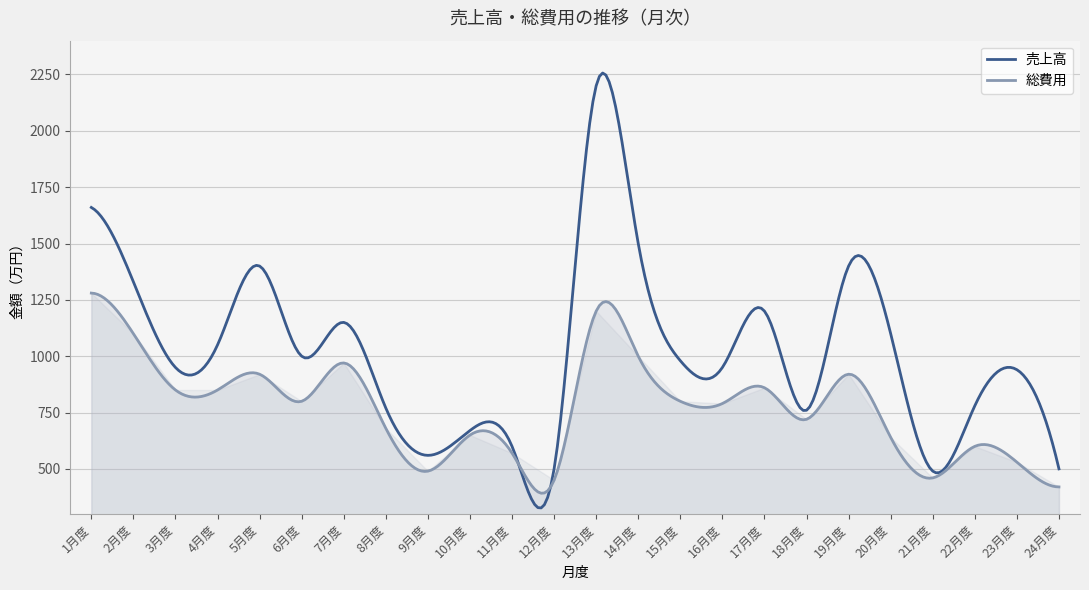

What is the approximate value of 売上高 at 16月度, to the nearest 10?

950